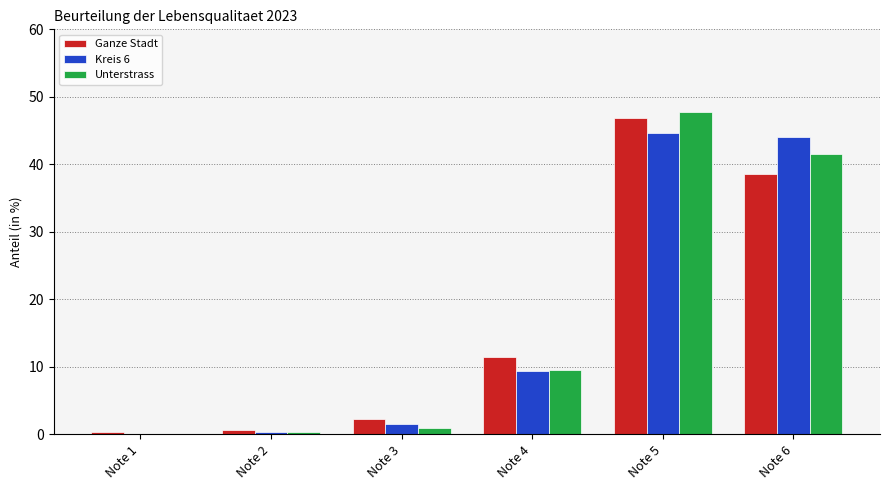

Reading right to left, what are all the values shown in this chart?

Ganze Stadt: Note 6=38.6	Note 5=46.8	Note 4=11.4	Note 3=2.3	Note 2=0.6	Note 1=0.3
Kreis 6: Note 6=44.0	Note 5=44.7	Note 4=9.4	Note 3=1.6	Note 2=0.3	Note 1=0.0
Unterstrass: Note 6=41.5	Note 5=47.7	Note 4=9.6	Note 3=0.9	Note 2=0.4	Note 1=0.0